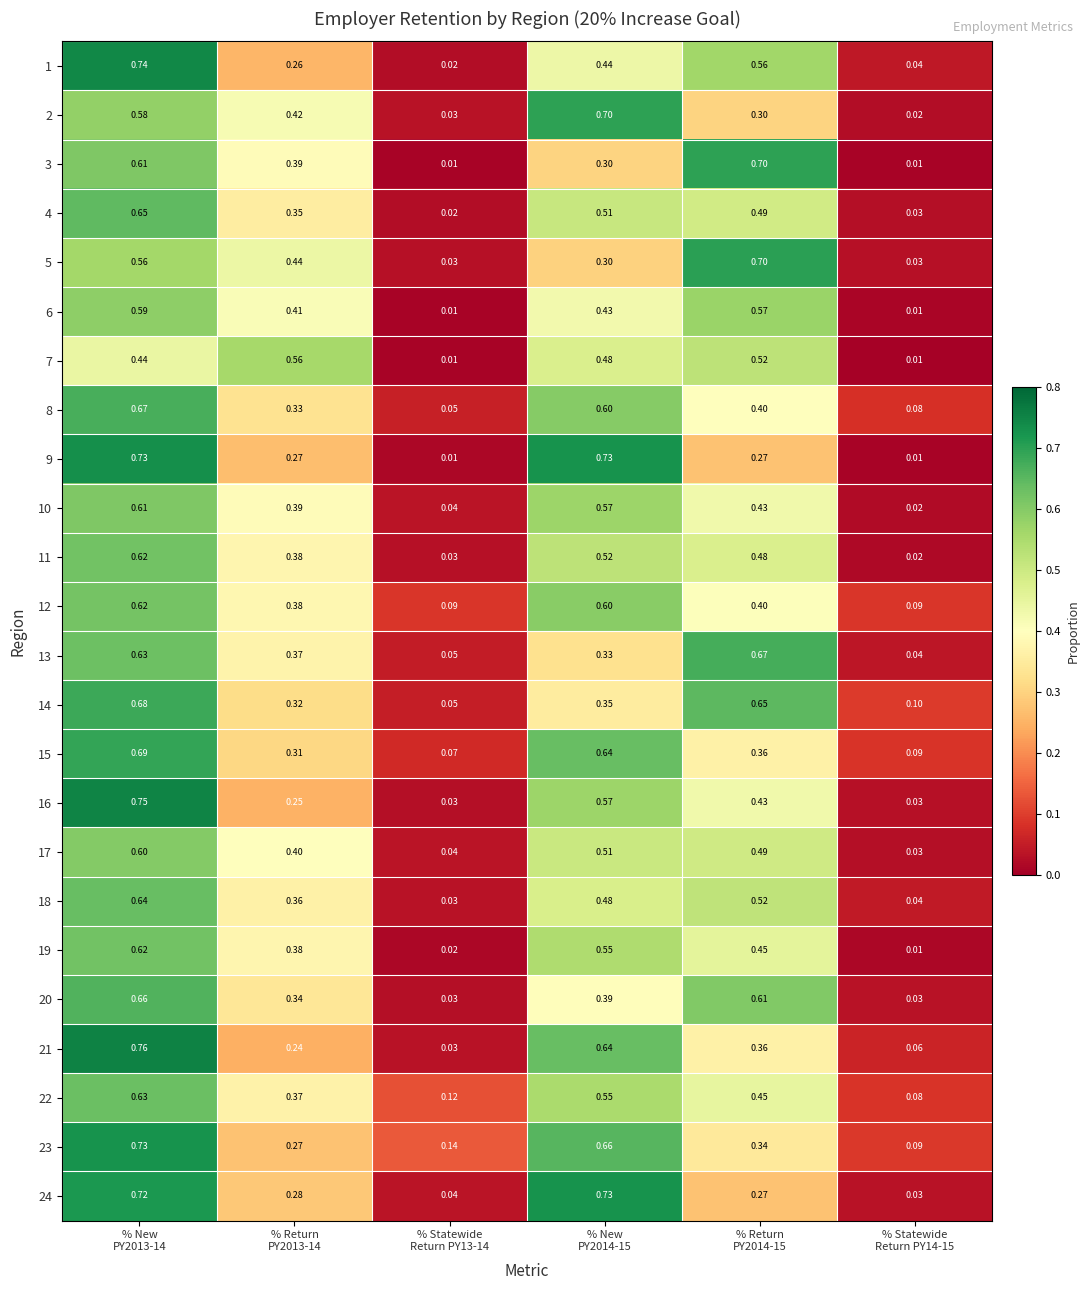

How many distinct data groups are displayed?

24